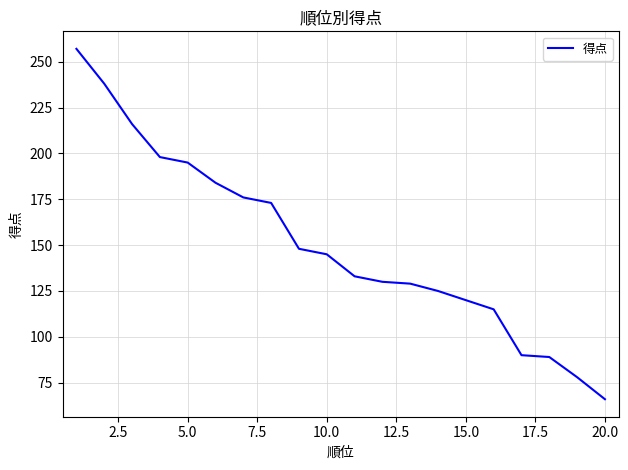

What is the difference between the maximum and minimum values?

191